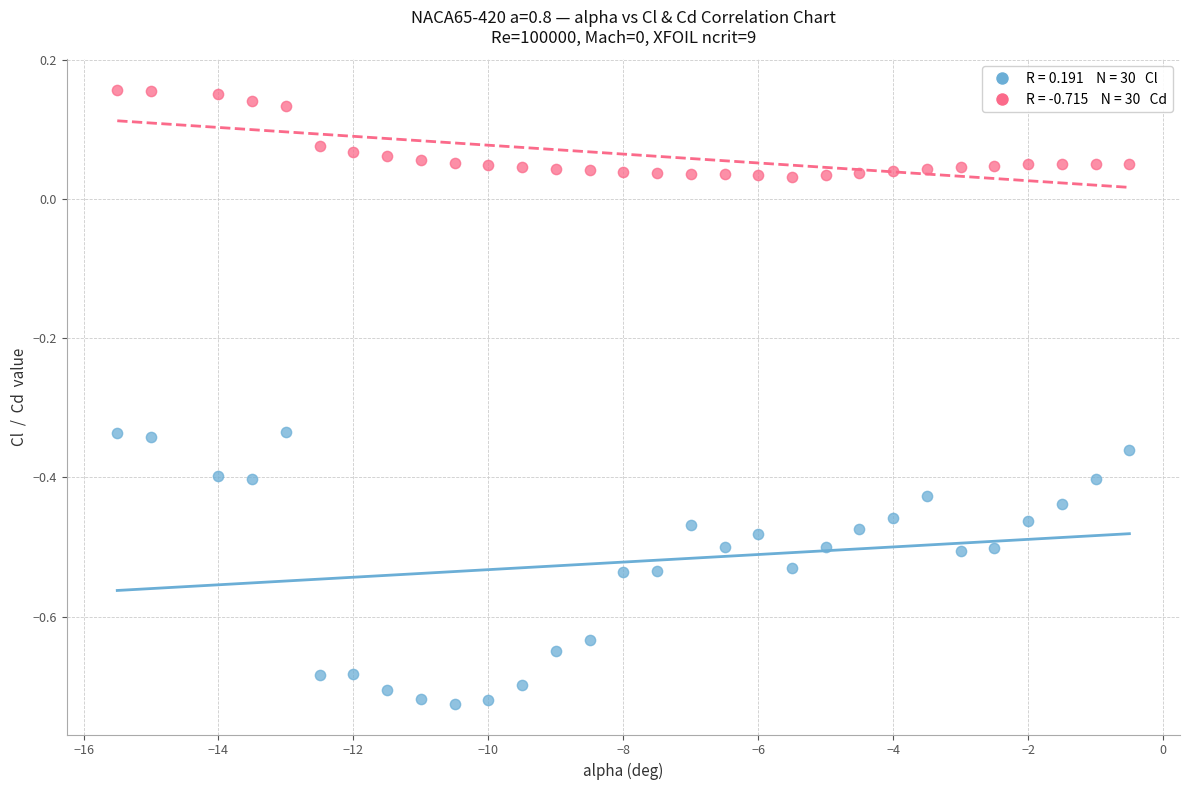

Across all data points, what is the range of X values (max minus min)?

15.0